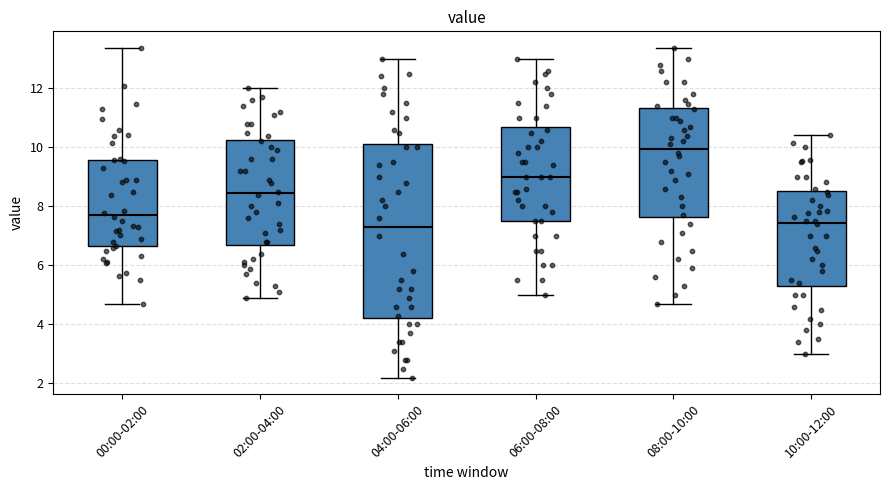

Where does the median line of the box for 10:00-12:00 sit on the y-axis? The values are not printed on the chart, so give them approximately, as read against the axis.

7.4